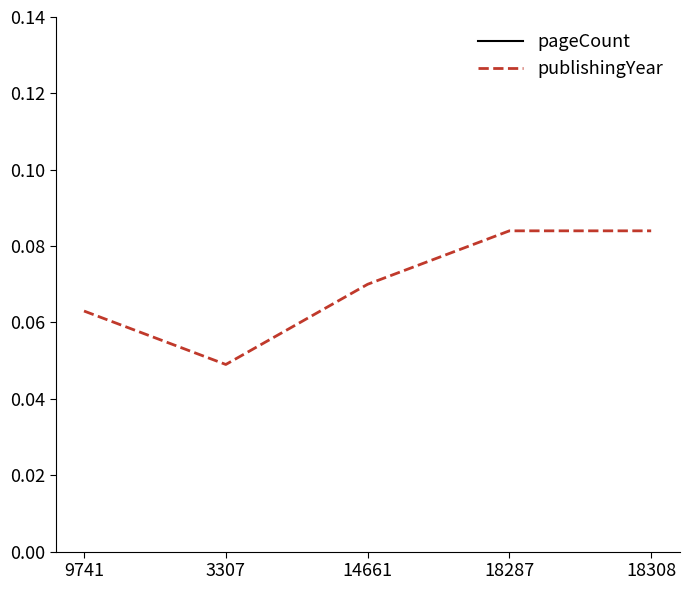

Which series has the largest range (max minus min)?

pageCount